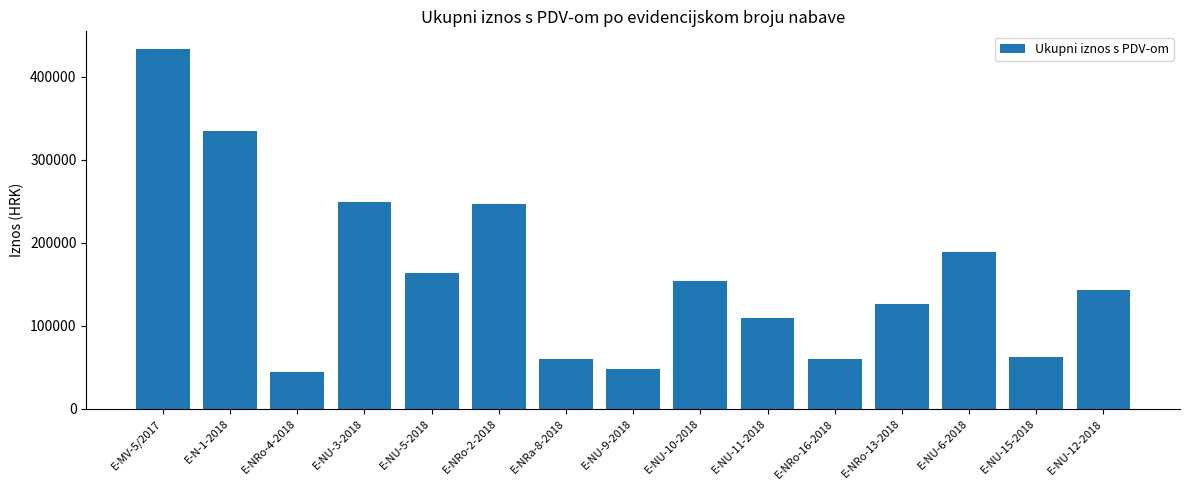

What is the minimum value shown in the chart?

43719.5